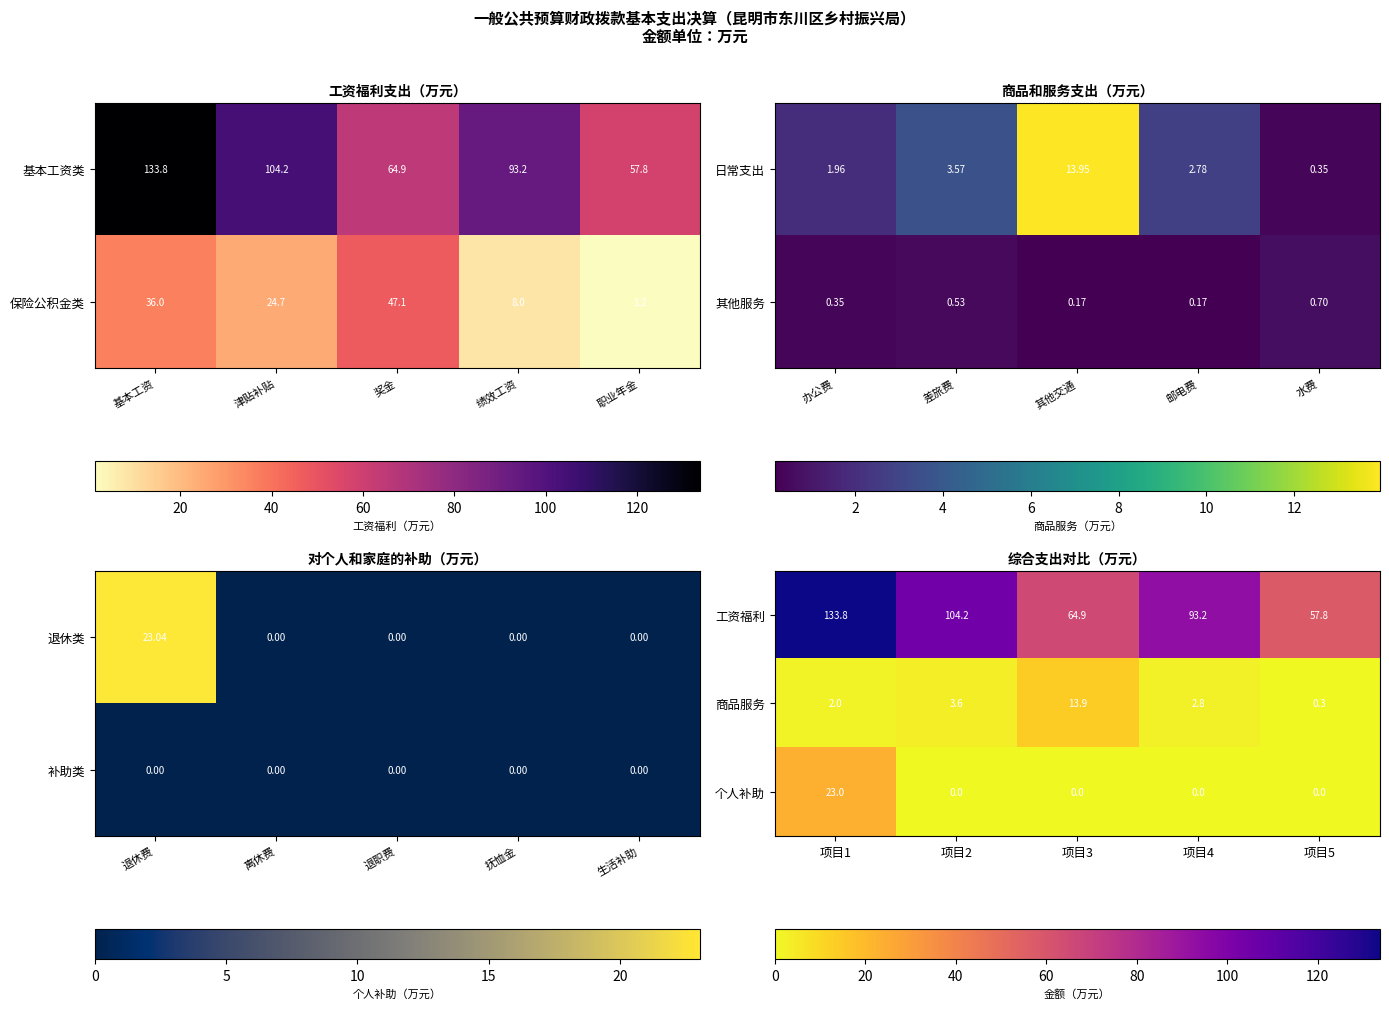

What is the difference between the maximum and minimum values in the 工资福利 series?

76.0